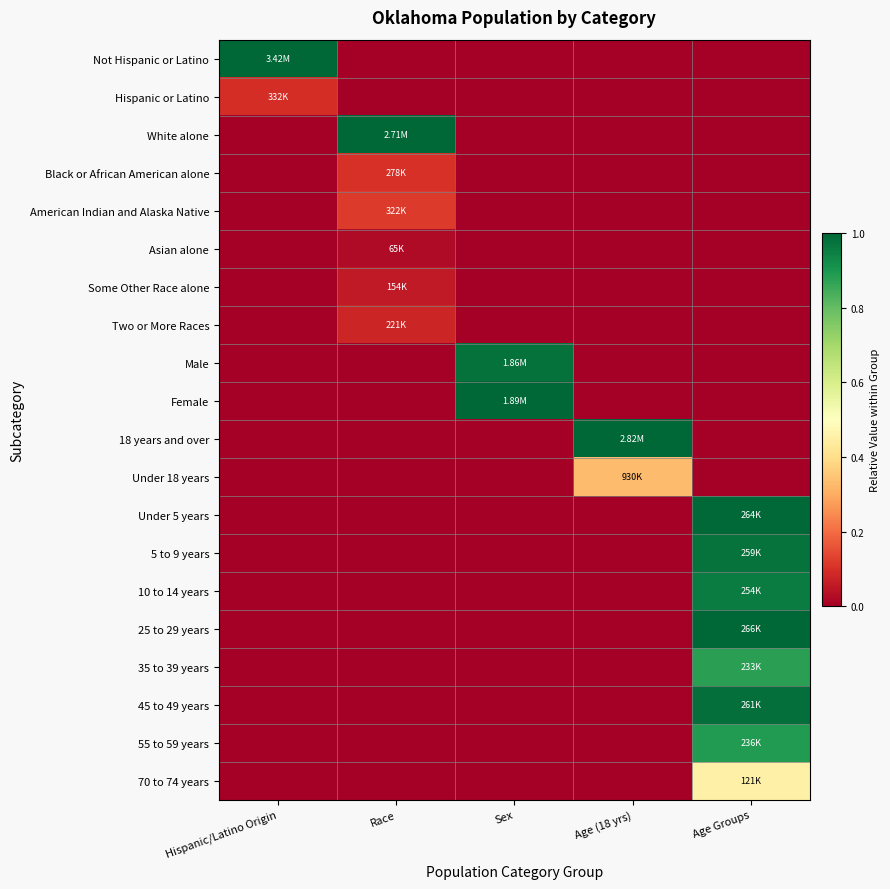

How many series are shown in this chart?

20